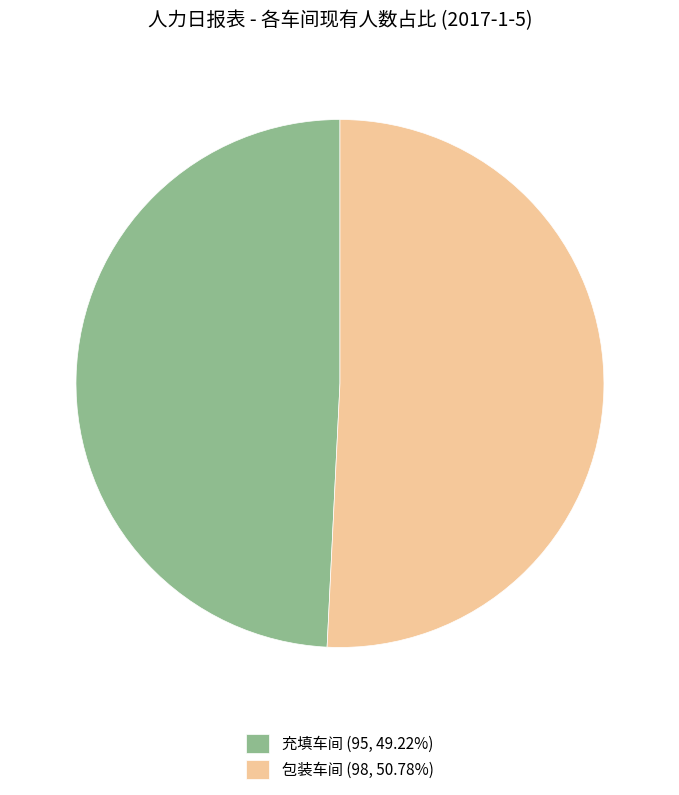

Approximately how many times larger is the value at 包装车间 (98, 50.78%) compared to 充填车间 (95, 49.22%)?

1.0